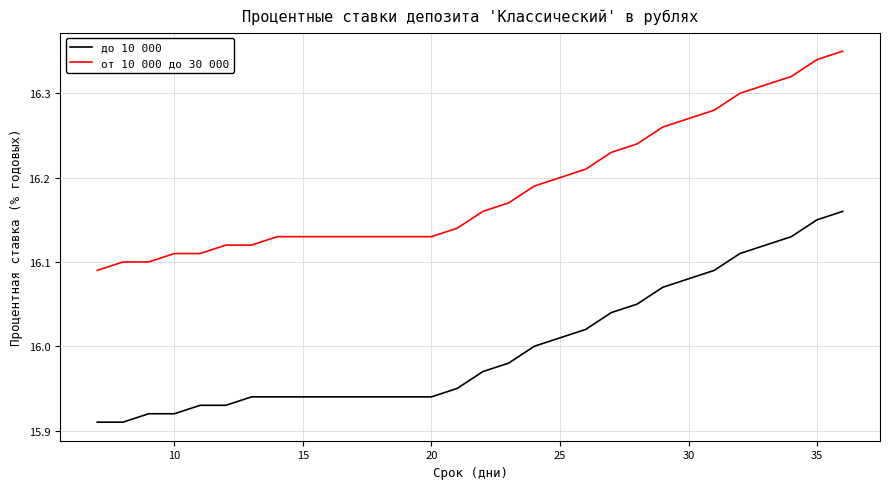

List the series in order of their peak value, highest first.

от 10 000 до 30 000, до 10 000